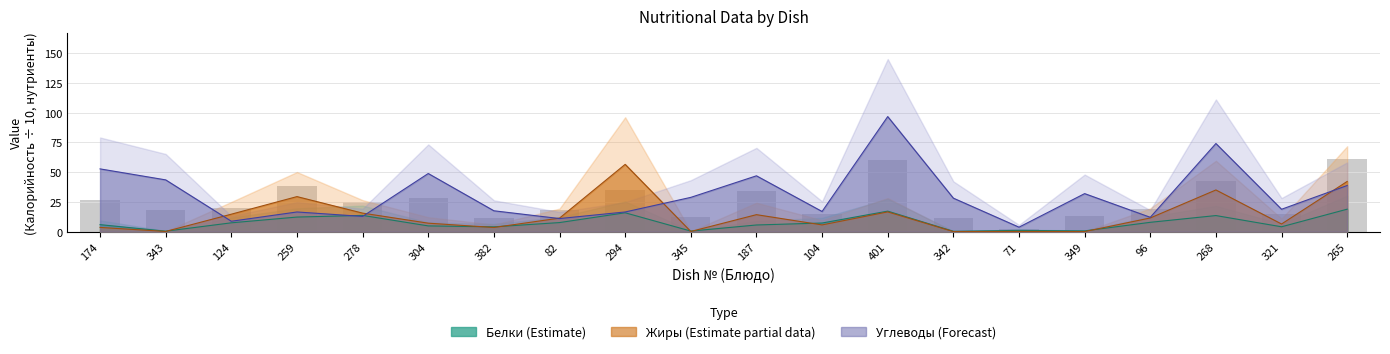

Rank the series at 382 from highest to lowest value.

Углеводы, Калорийность, Белки, Жиры